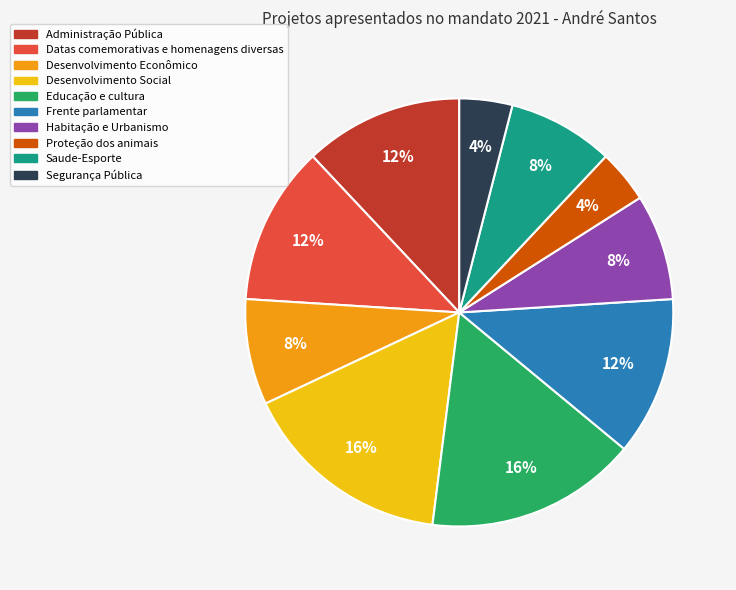

Does Desenvolvimento Econômico represent more than half of the total?

No